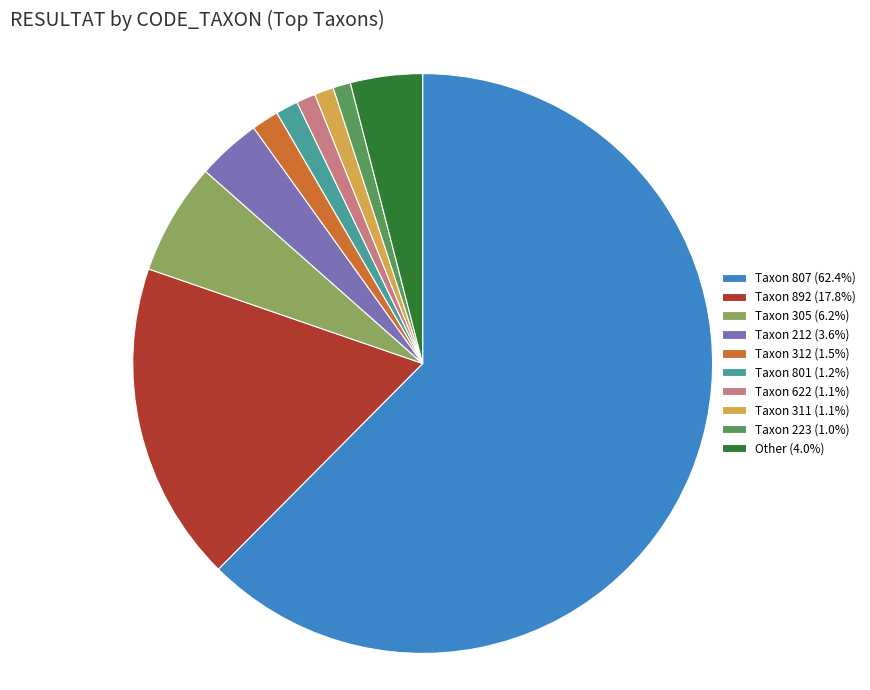

Approximately how many times larger is the value at Taxon 305 (6.2%) compared to Other (4.0%)?

1.6